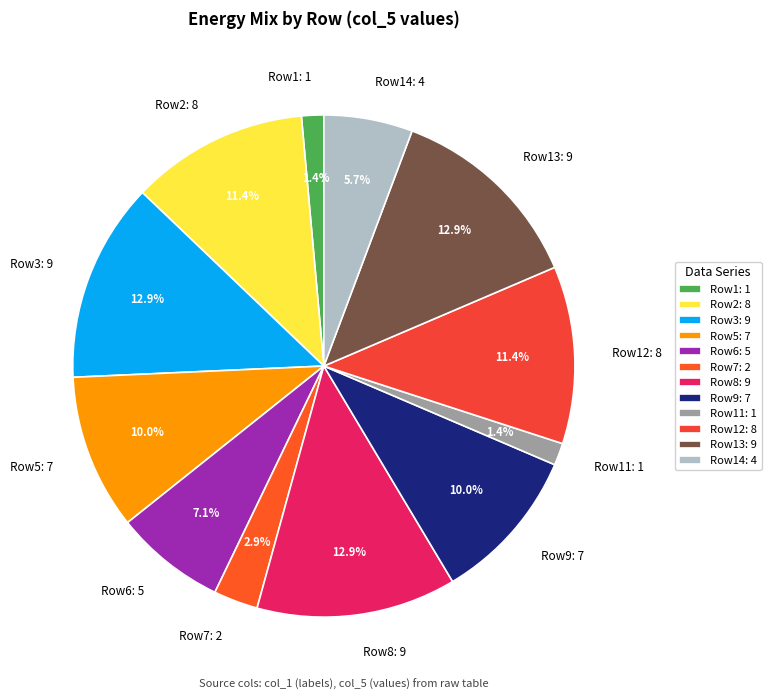

What percentage is NOT represented by Row12: 8?

88.6%